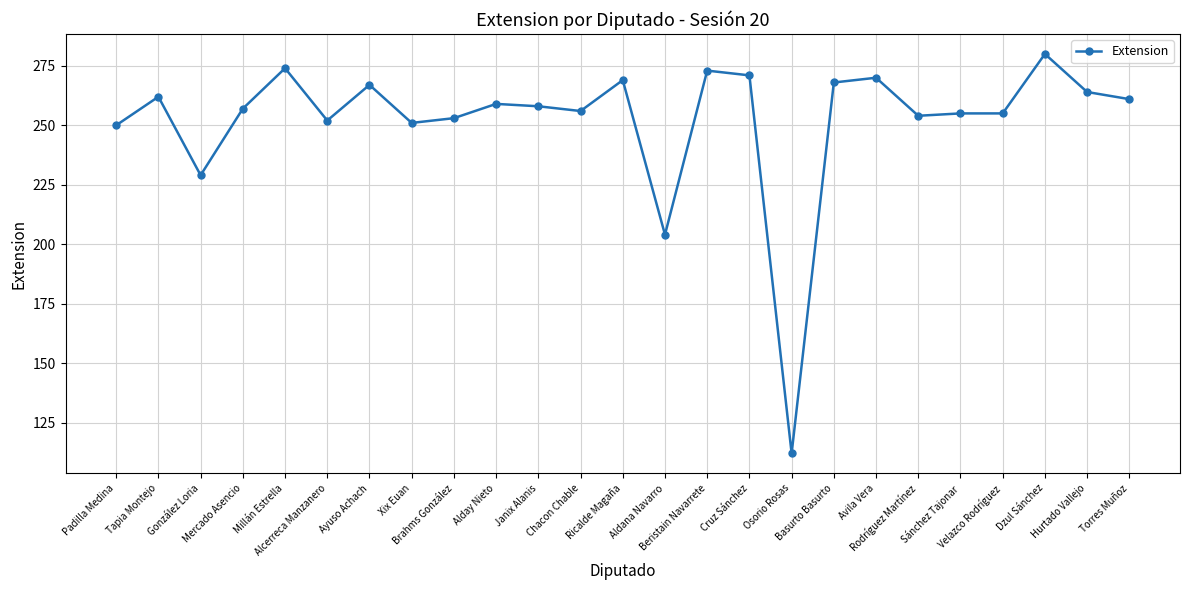

Reading left to right, extract all data points from this chart.

250	262	229	257	274	252	267	251	253	259	258	256	269	204	273	271	112	268	270	254	255	255	280	264	261